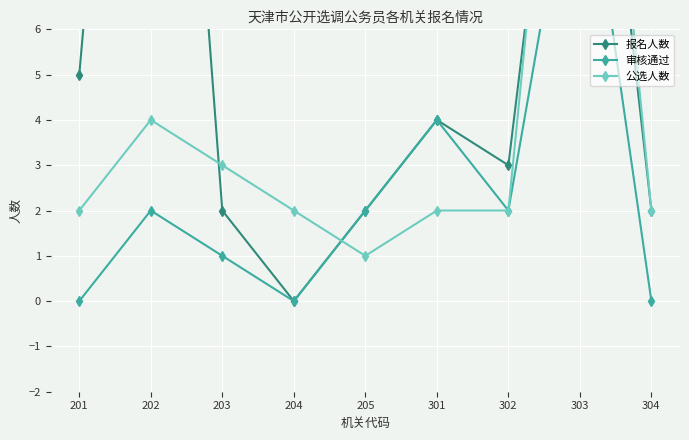

At which label does 公选人数 first exceed 2?

202